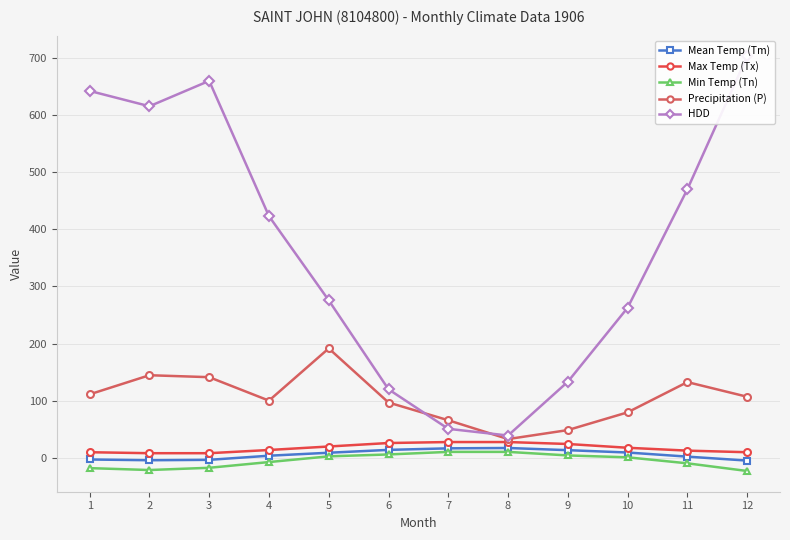

True or false: Precipitation (P) has a value of 79.7 at 10.

True